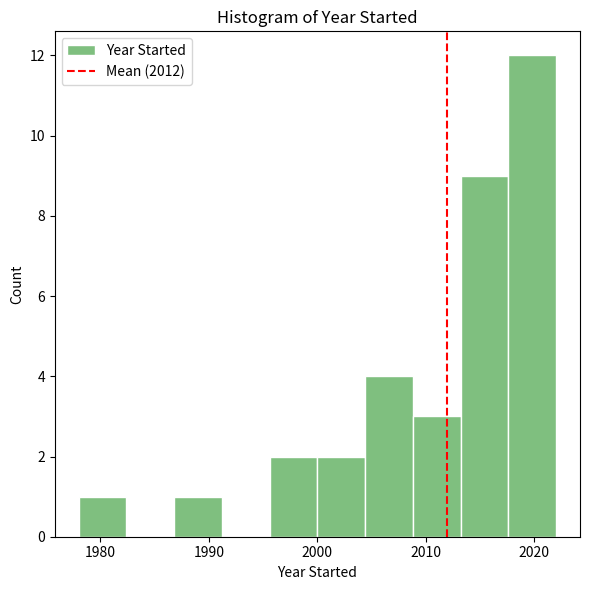

Reading left to right, transcribe this chart: for each bar, give the range it covers on the x-axis and its height. Neither the bar edges nor the heights are printed on the chart, so give them approximately, as read against the axes.

1978.0 to 1982.4: 1
1982.4 to 1986.8: 0
1986.8 to 1991.2: 1
1991.2 to 1995.6: 0
1995.6 to 2000.0: 2
2000.0 to 2004.4: 2
2004.4 to 2008.8: 4
2008.8 to 2013.2: 3
2013.2 to 2017.6: 9
2017.6 to 2022.0: 12